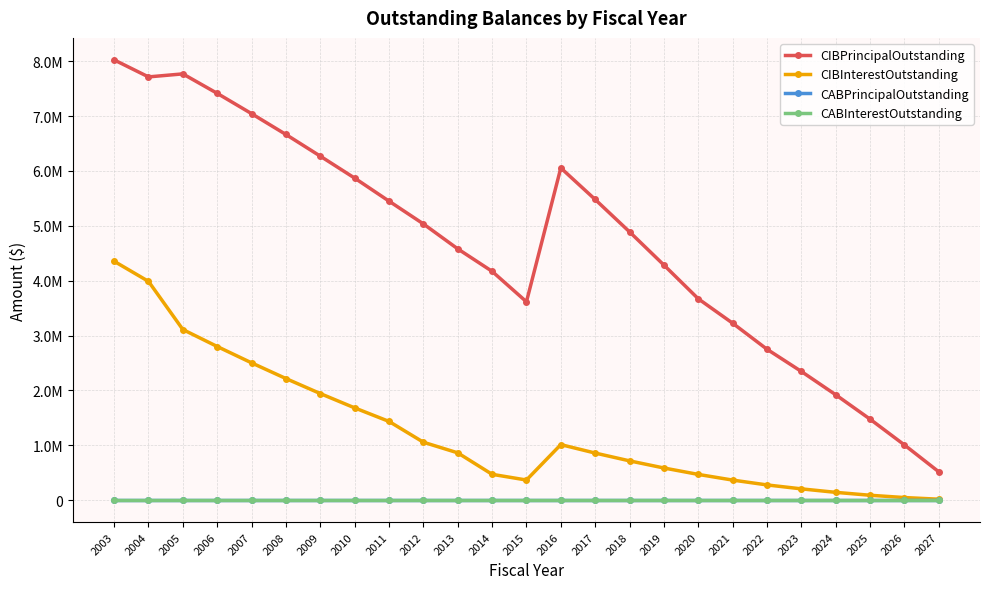

At how many categories does at least one series exceed 2918725?

19